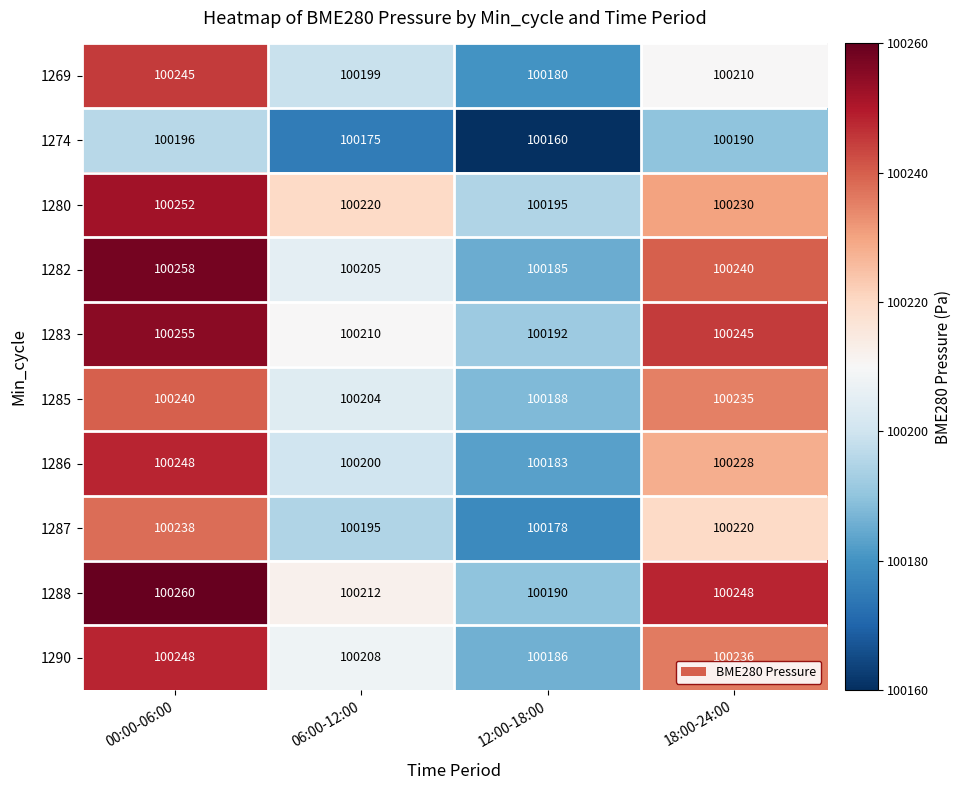

The value of 1290 at 18:00-24:00 is 100236. True or false?

True